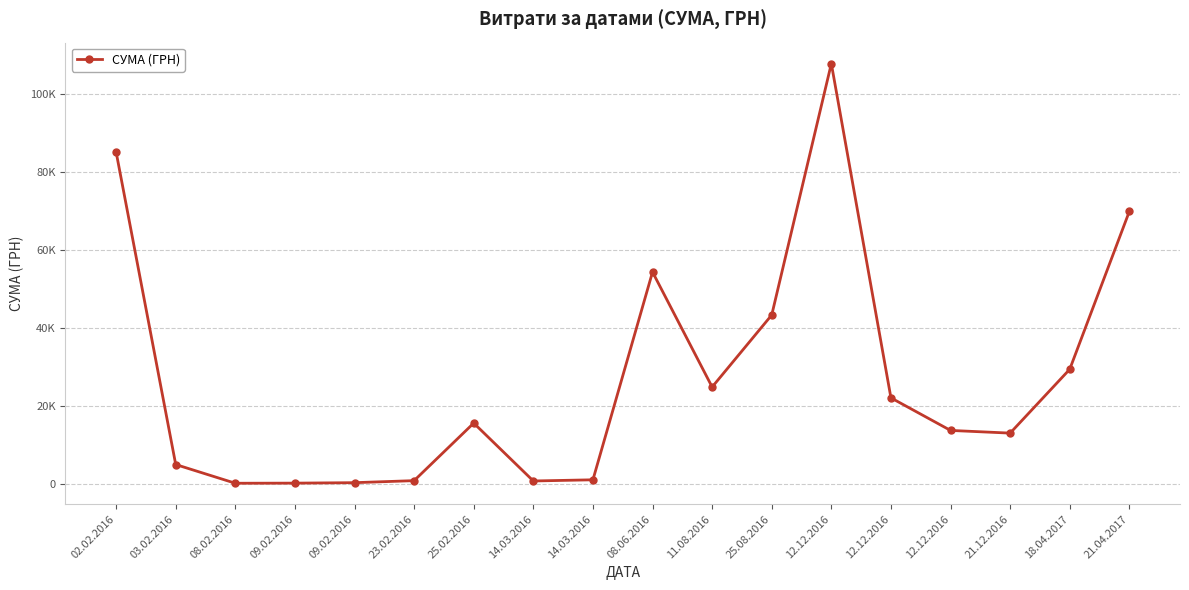

True or false: the data has more than 1 interior local peaks.

True